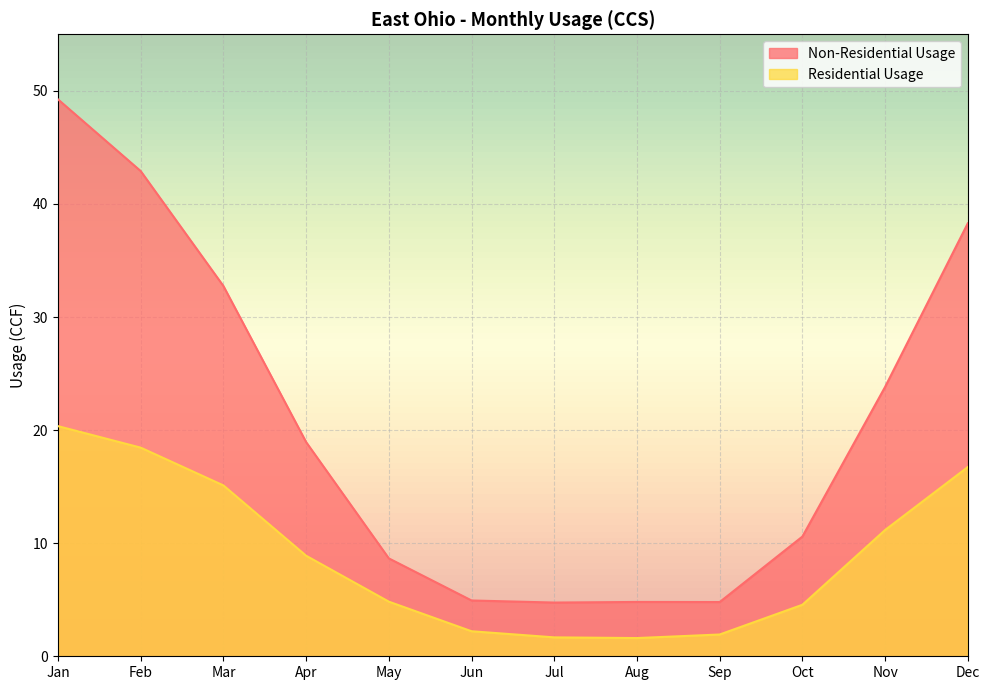

What is the difference between the highest and lowest values at May?

3.8